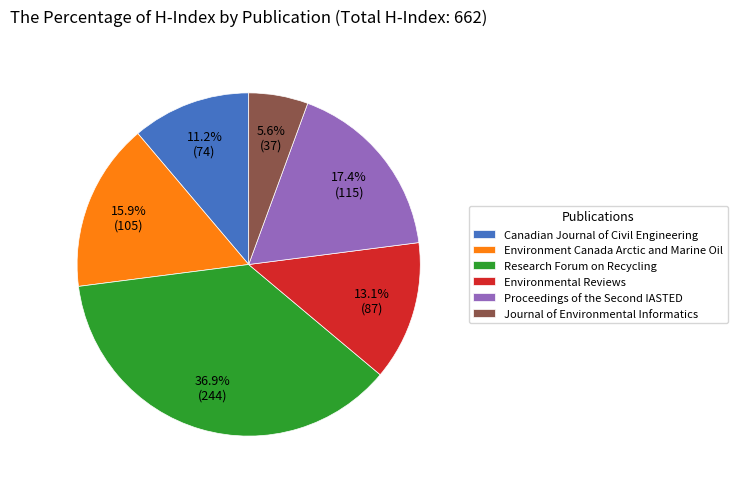

To the nearest percent, what is the difference between the largest and smallest slice percentages?

31%